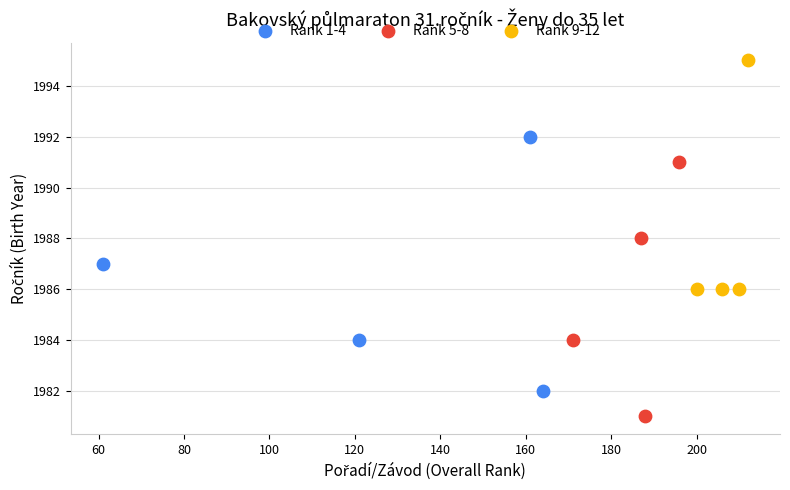

Which series contains the highest Y value?

Rank 9-12